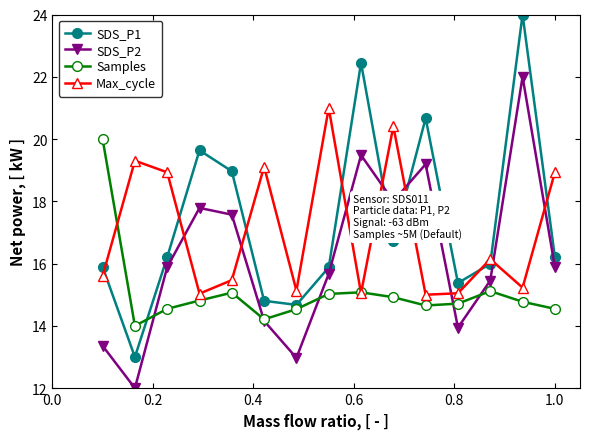

What is the minimum value shown in the chart?

12.0